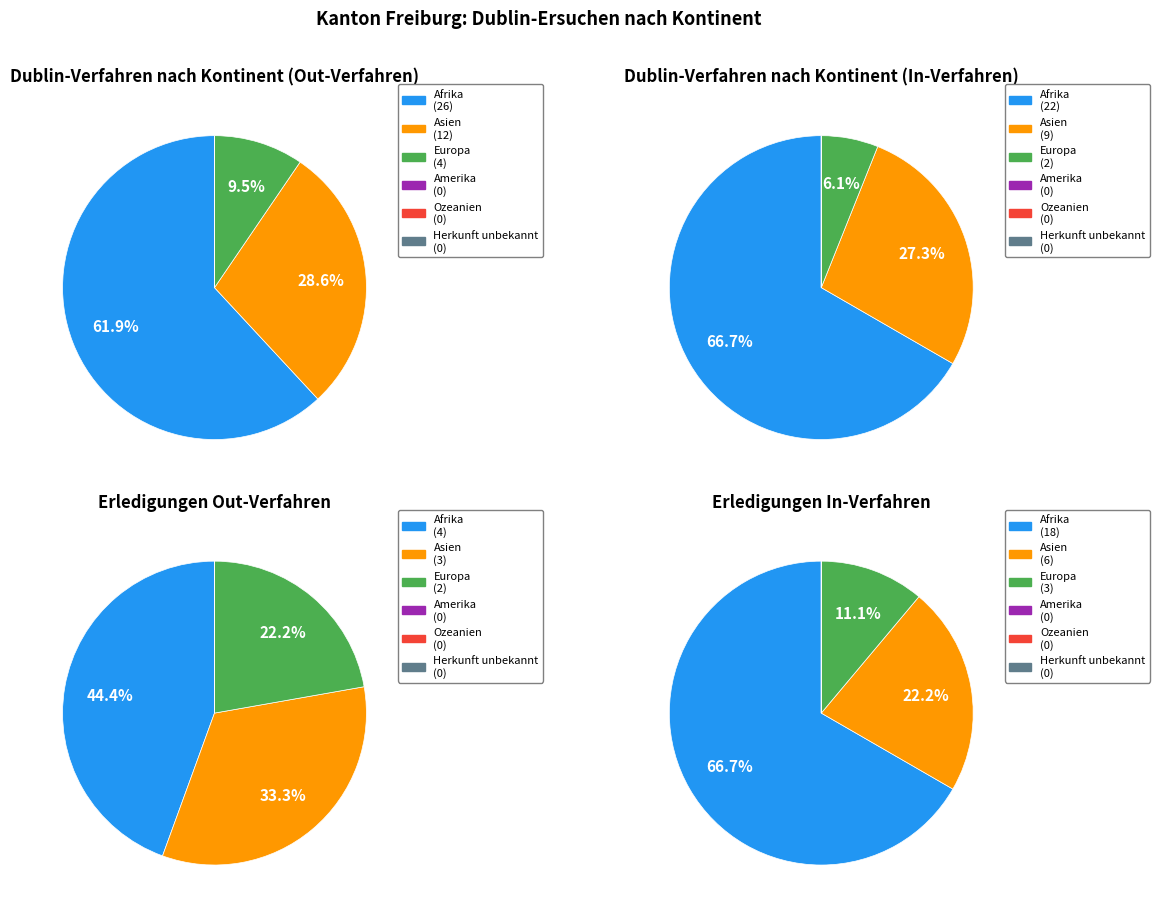

The Ozeanien slice represents 0% of the pie. True or false?

True